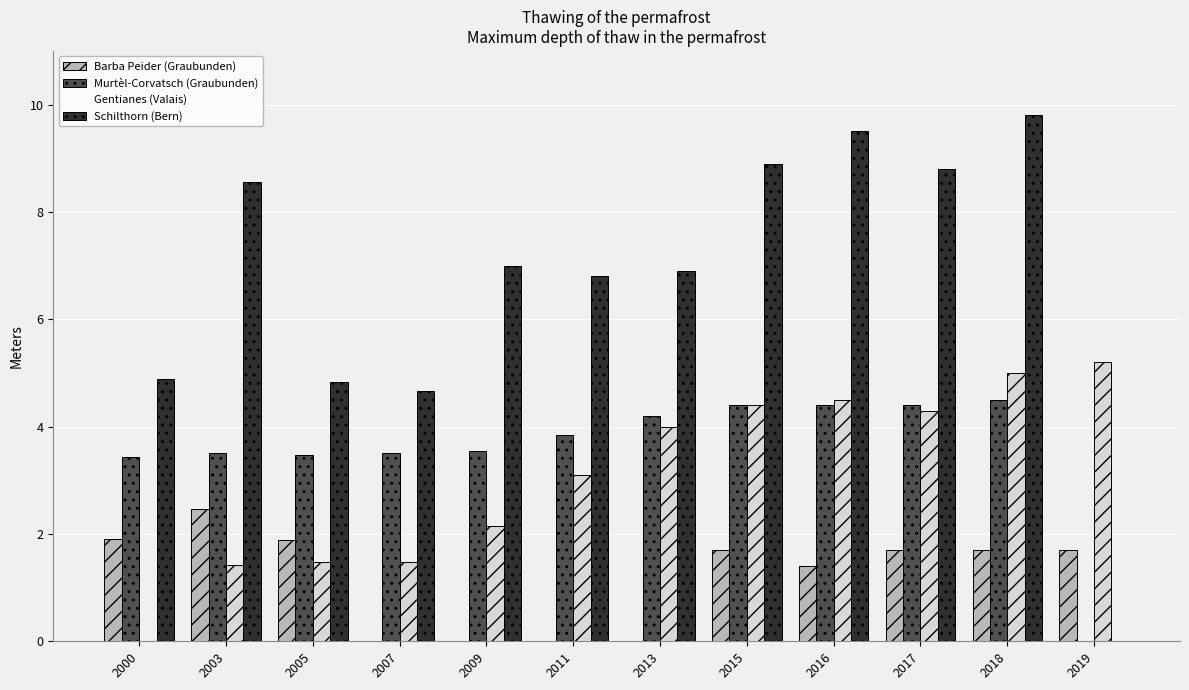

Does the chart contain stacked bars?

No